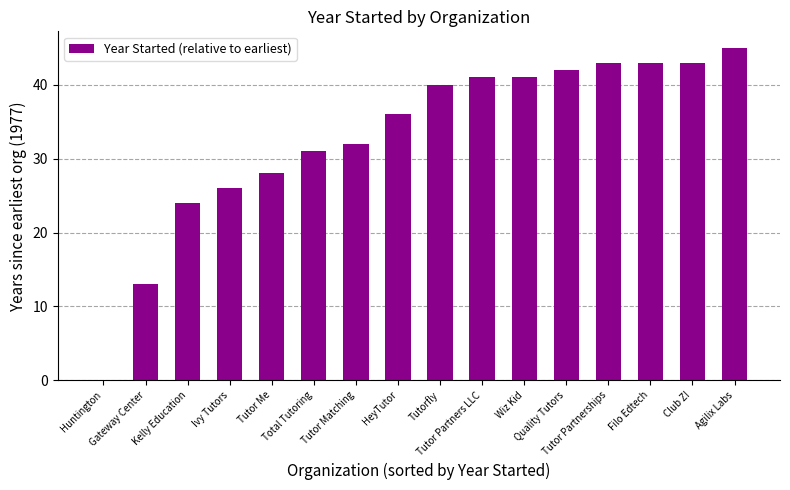

The chart shows a value of 13 at Gateway Center. True or false?

True